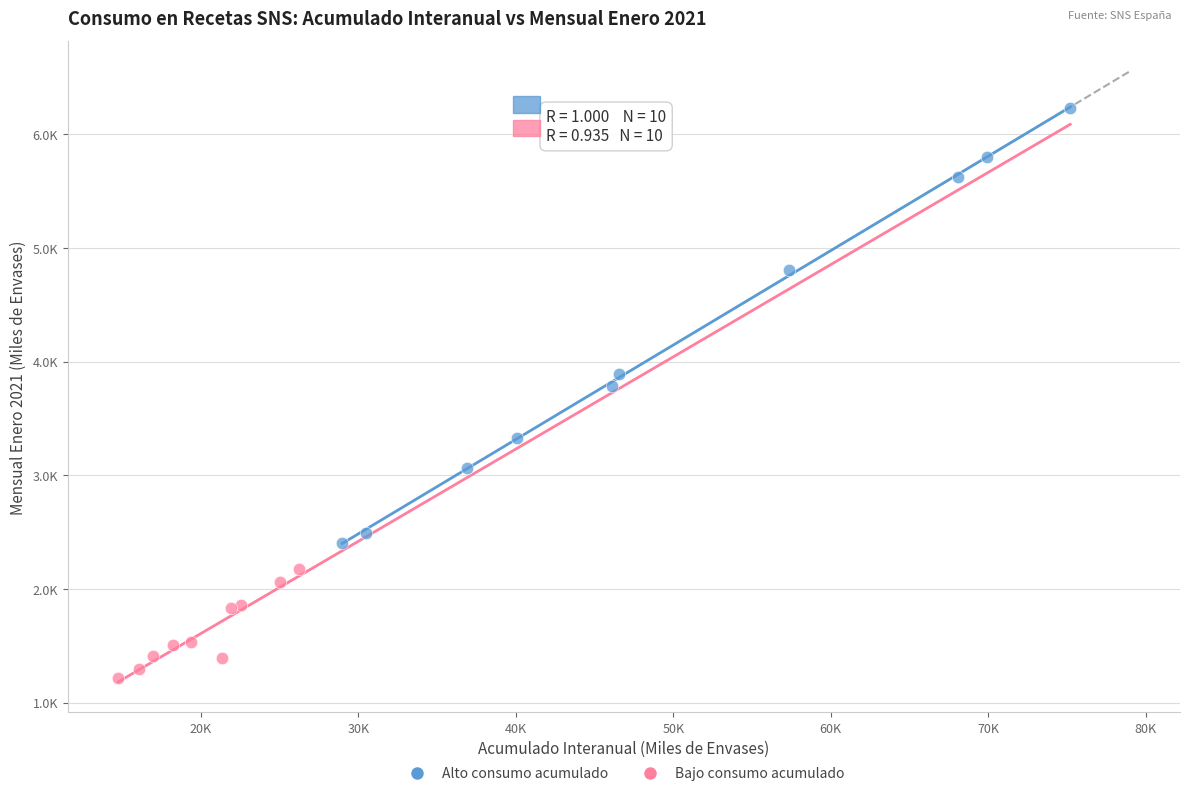

Which series reaches the minimum Y coordinate?

Bajo consumo acumulado